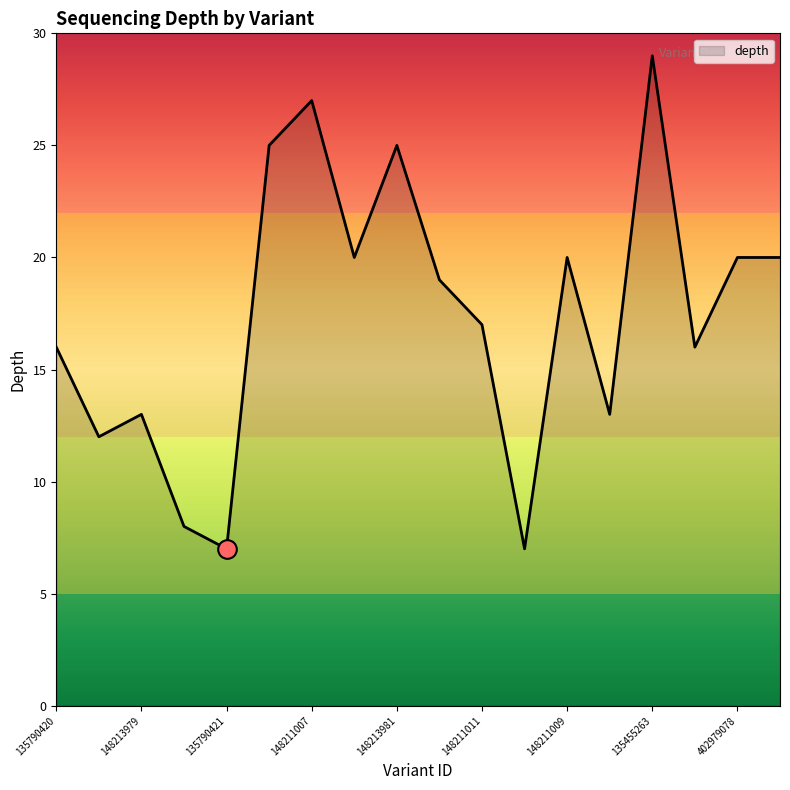

What is the difference between the maximum and minimum values?

22